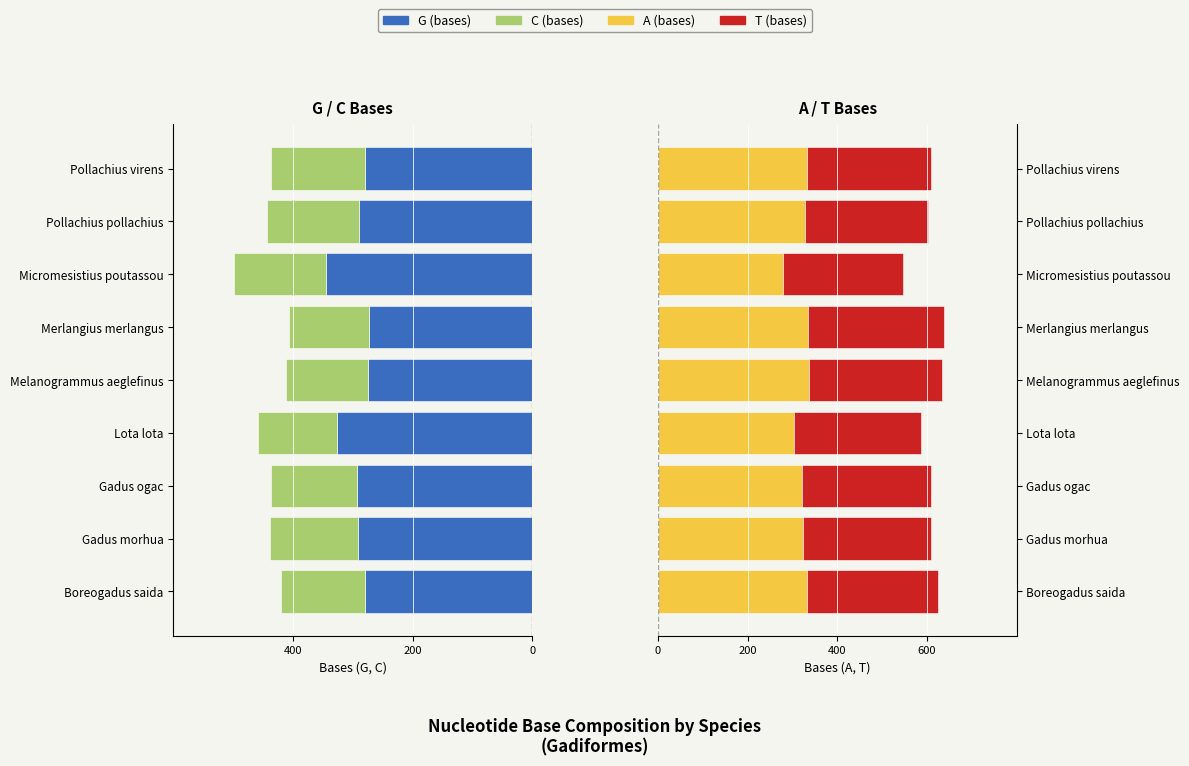

What is the minimum value shown in the chart?

-344